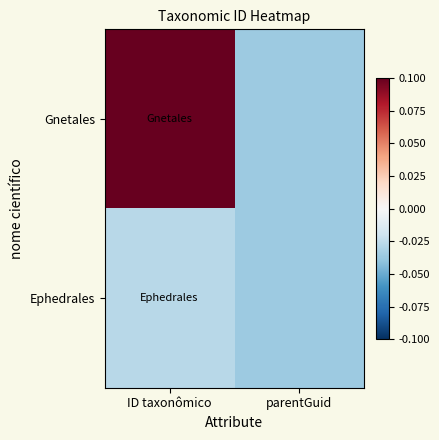

At which category does the chart reach its minimum across all series?

parentGuid